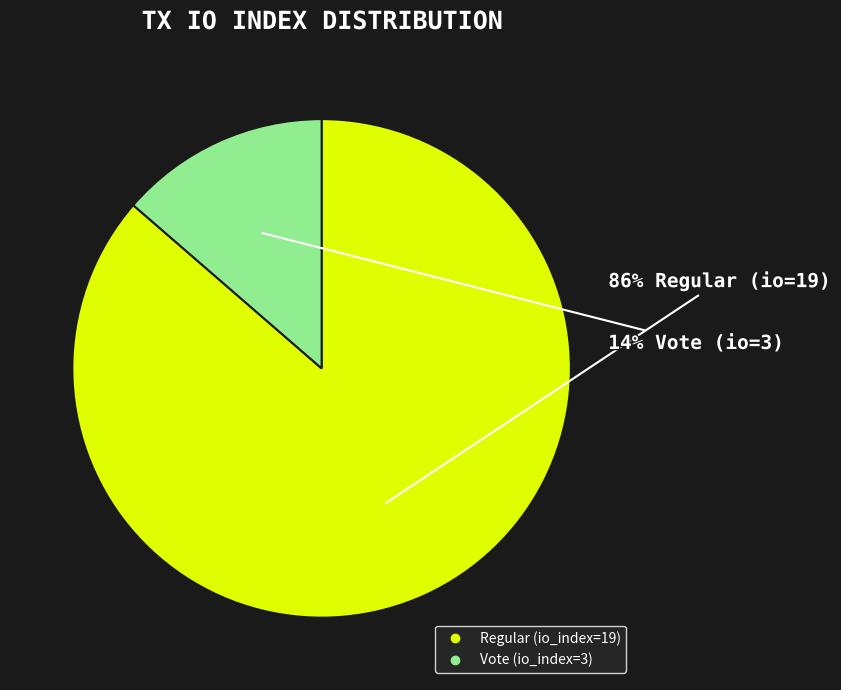

Do Vote (io_index=3) and Regular (io_index=19) together represent more than half of the pie?

Yes